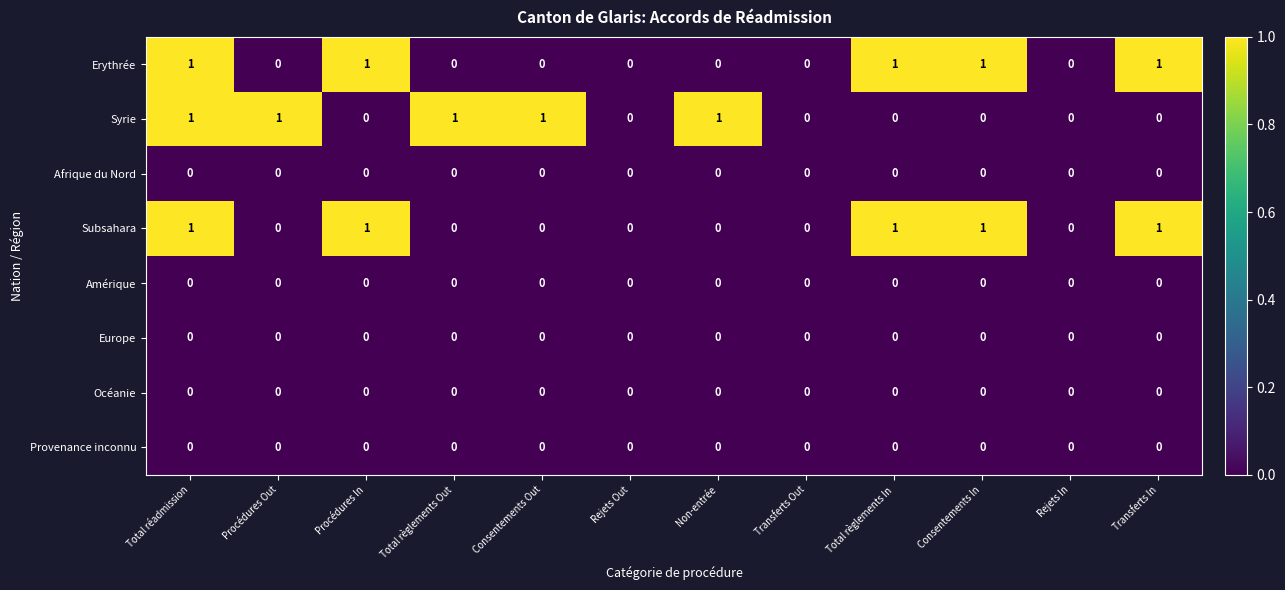

True or false: Europe has a value of 0 at Procédures Out.

True